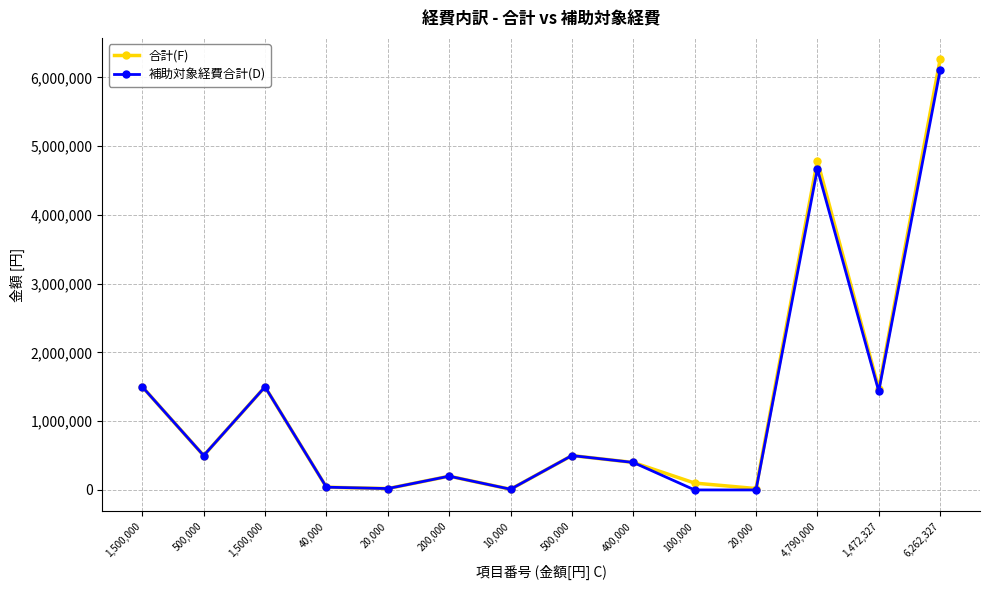

Which series has the largest range (max minus min)?

合計(F)